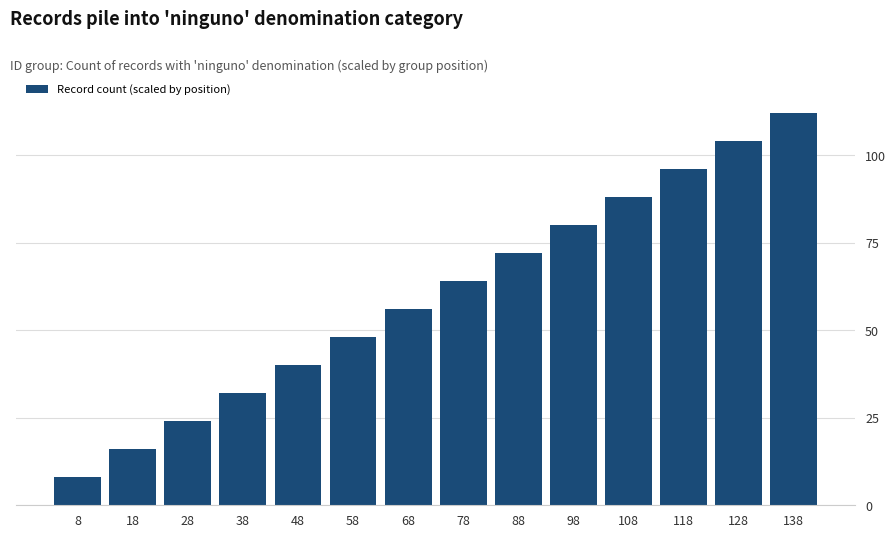

Count the number of data series in this chart.

1